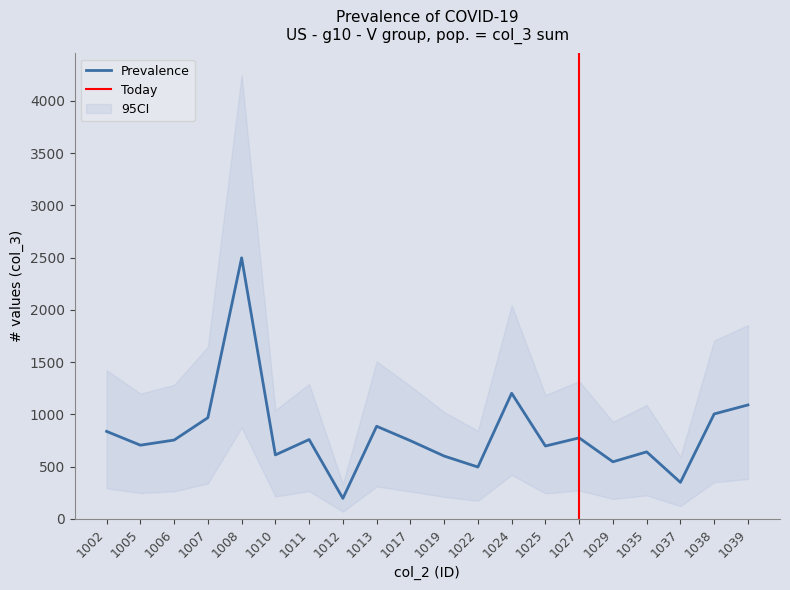

Where is col_3 nearest to the value 1347?

1024